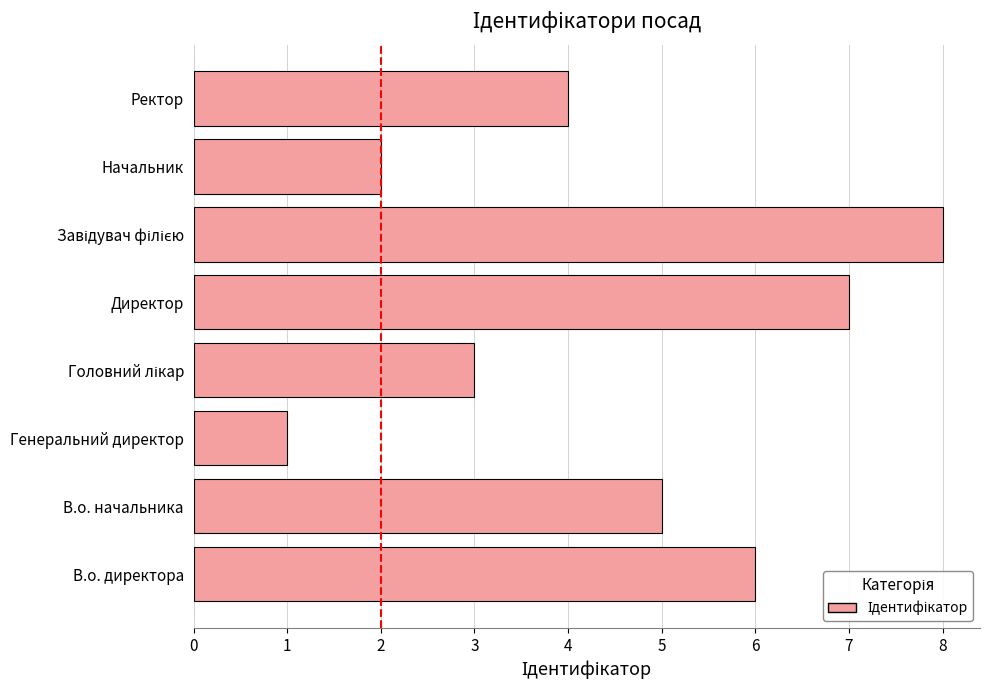

What is the difference between the maximum and minimum values?

7